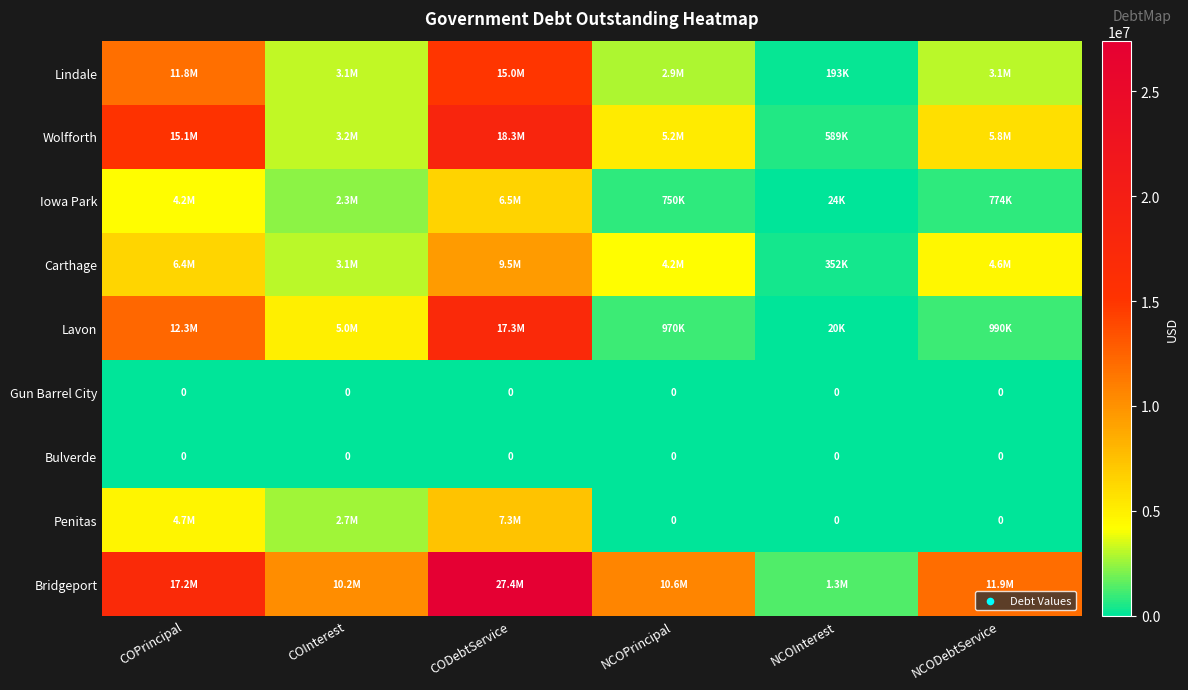

True or false: Bridgeport has a value of 15790729.3 at NCODebtService.

False